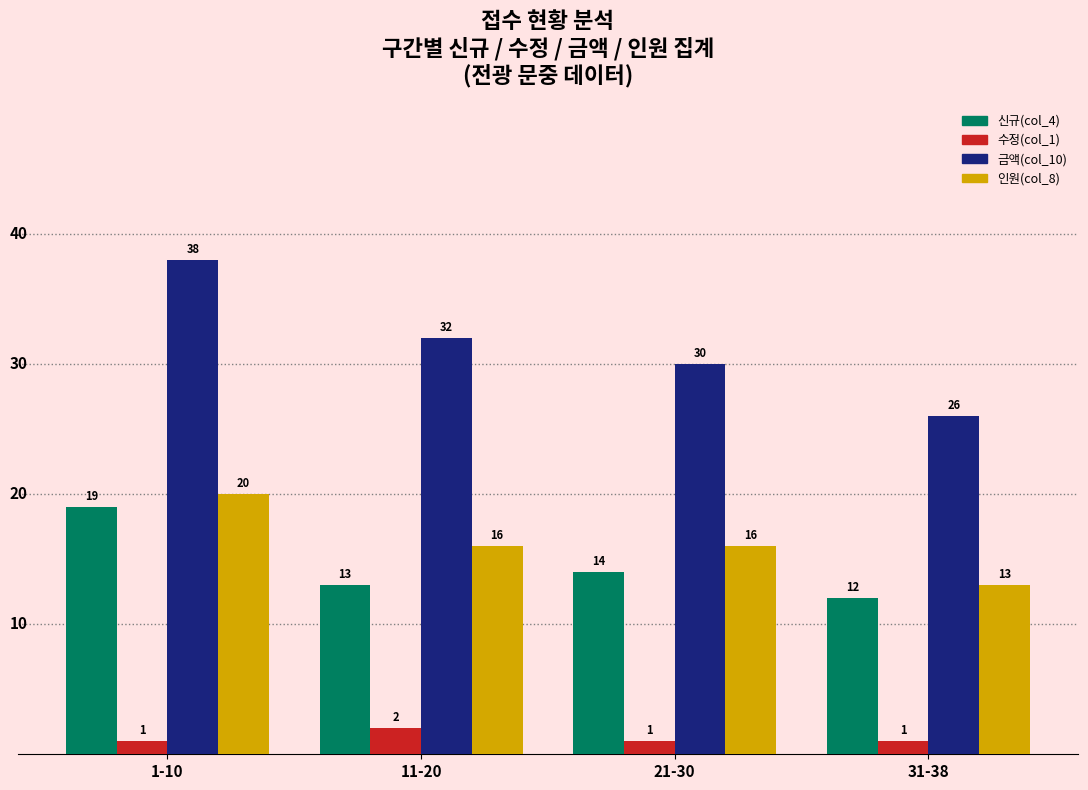

What is the sum of the 수정(col_1) values at 1-10 and 31-38?

2